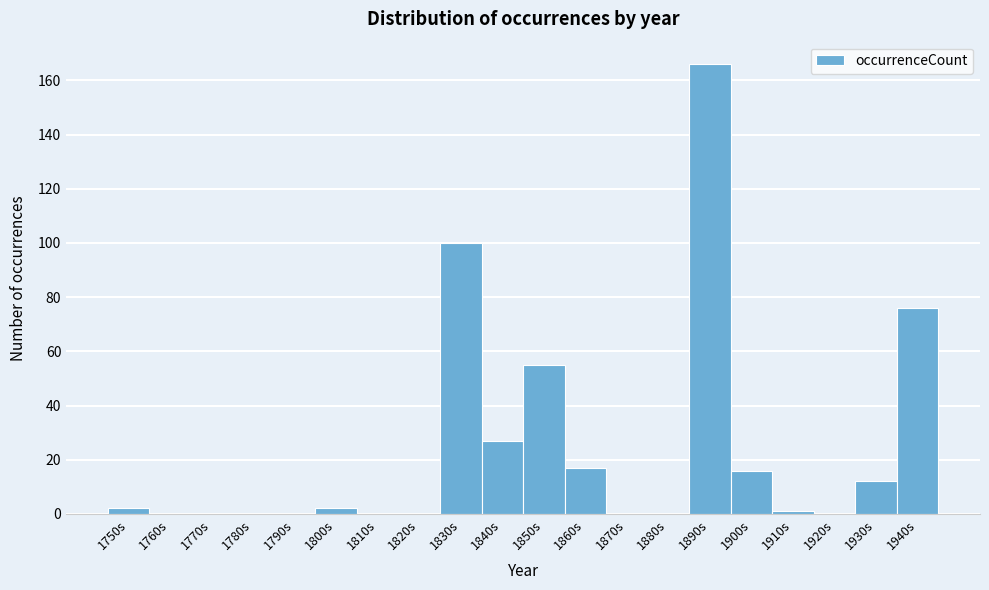

Reading right to left, what are all the values shown in this chart?

1940s=76	1930s=12	1920s=0	1910s=1	1900s=16	1890s=166	1880s=0	1870s=0	1860s=17	1850s=55	1840s=27	1830s=100	1820s=0	1810s=0	1800s=2	1790s=0	1780s=0	1770s=0	1760s=0	1750s=2